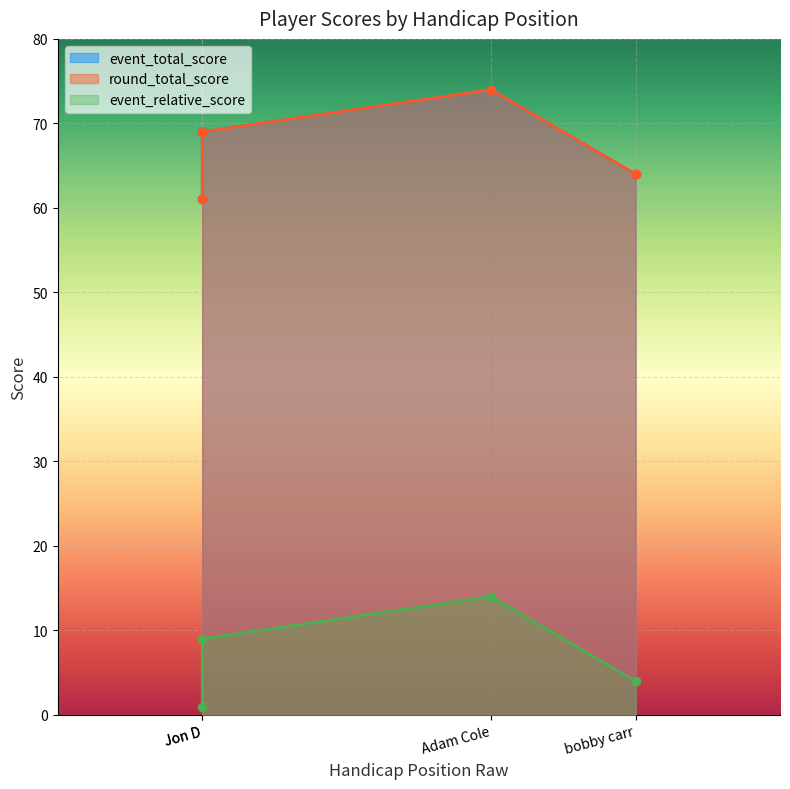

Does the chart display data point markers on the line(s)?

Yes